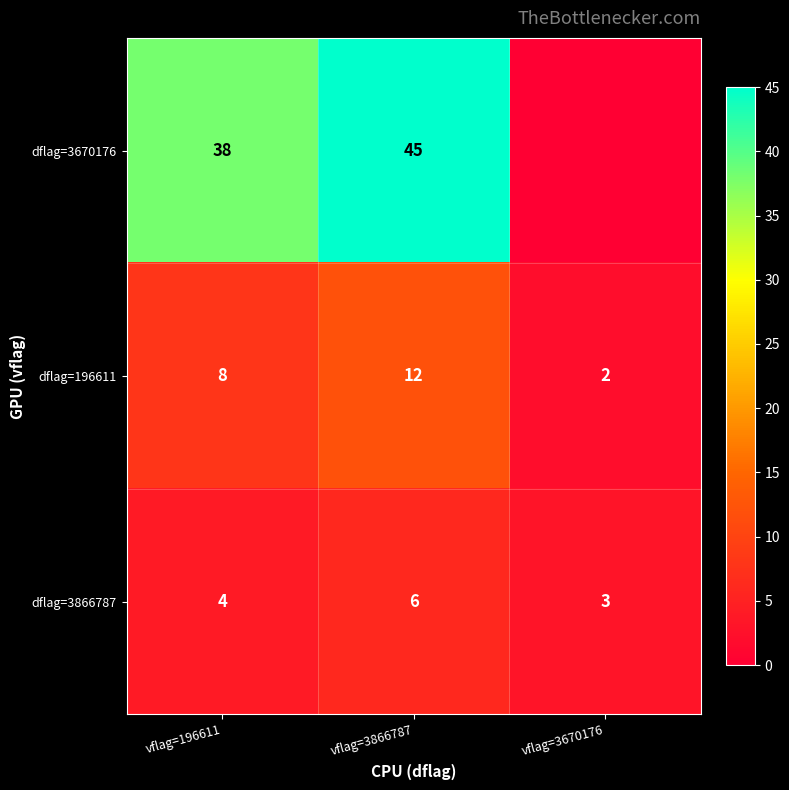

The value of dflag=3670176 at vflag=3866787 is 14. True or false?

False